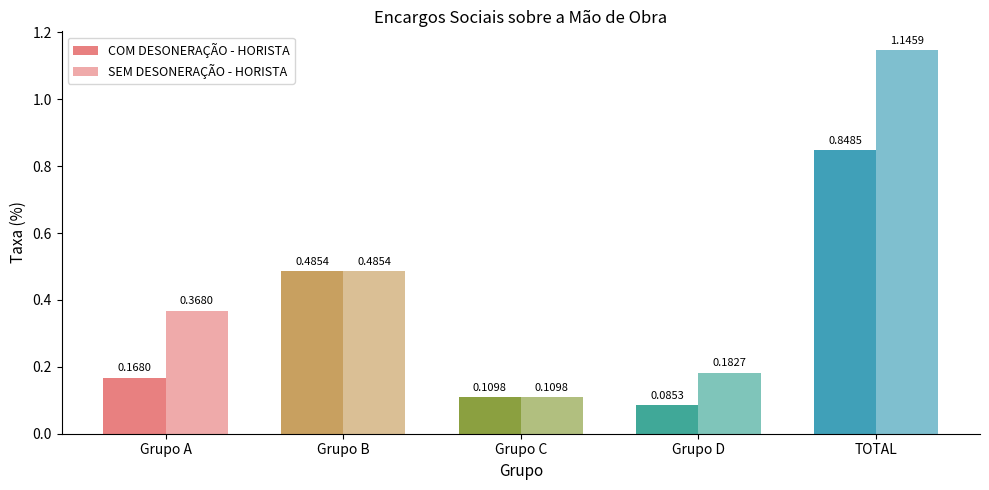

Is it true that SEM DESONERAÇÃO - HORISTA equals 0.1 at Grupo C?

True